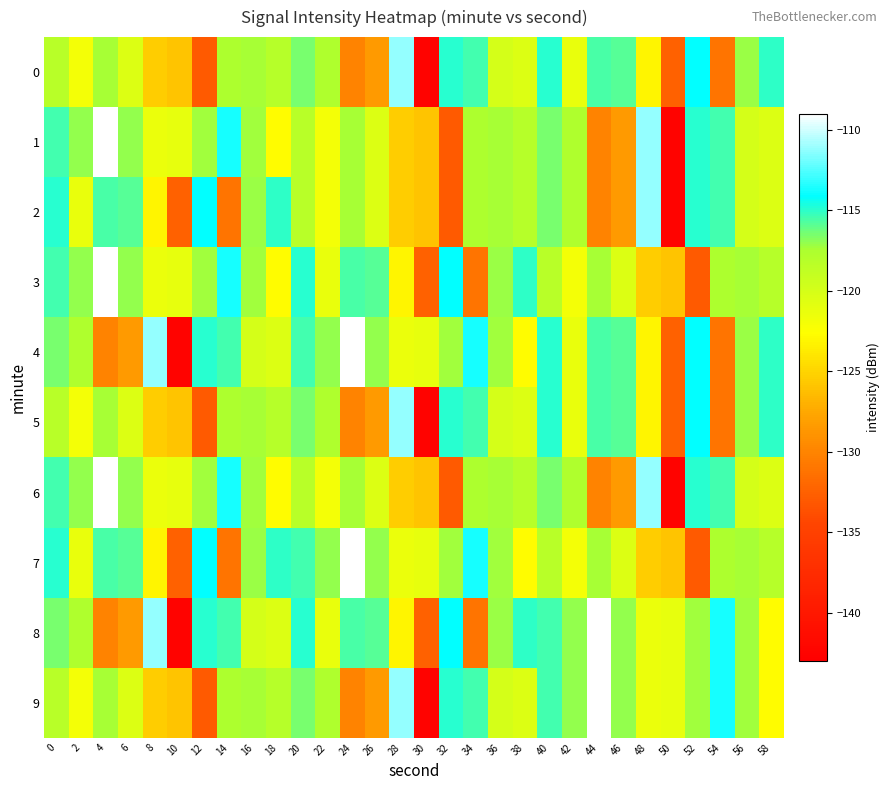

Between 14 and 18, which series saw the biggest shift?

2